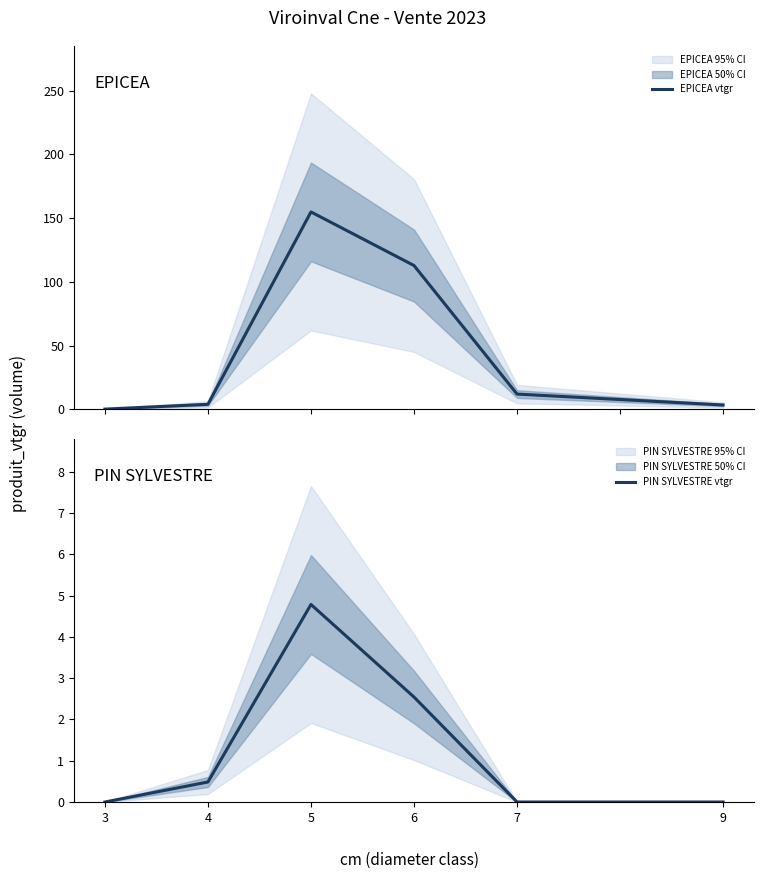

Where is EPICEA vtgr nearest to the value 77?

6